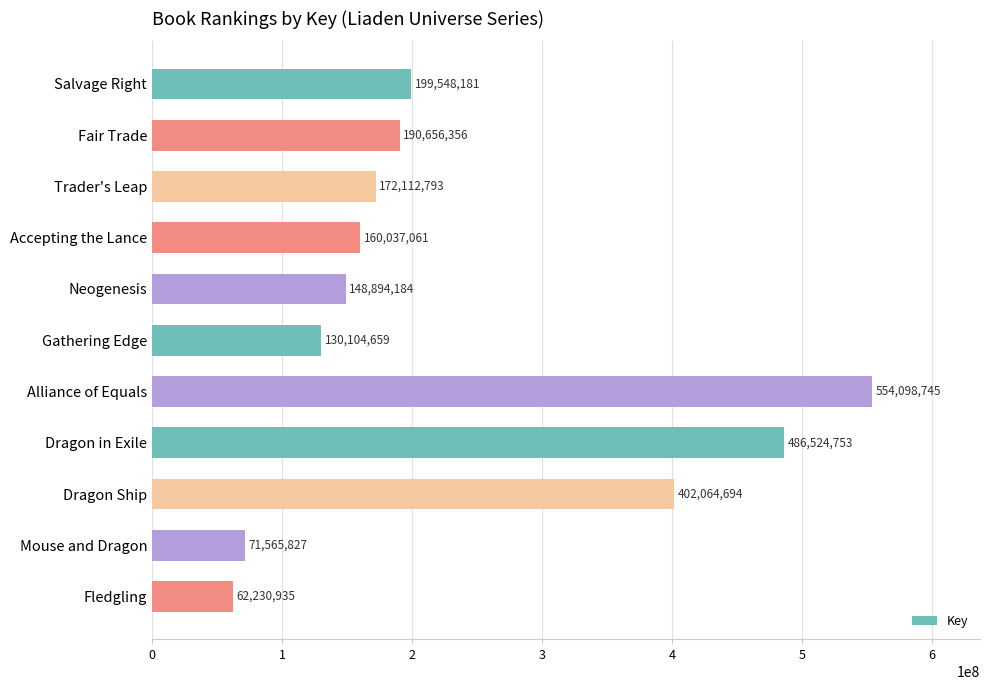

Between Dragon Ship and Fledgling, which is larger?

Dragon Ship